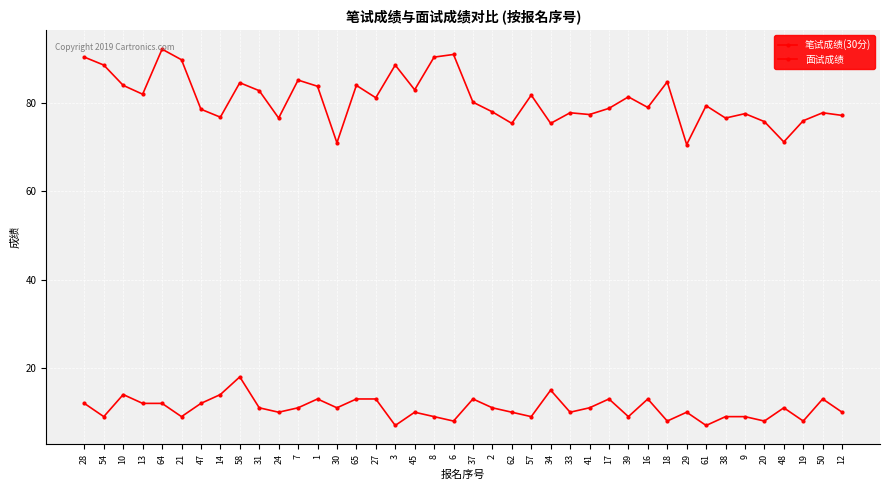

Rank the series by their maximum value, from lowest to highest.

笔试成绩(30分), 面试成绩